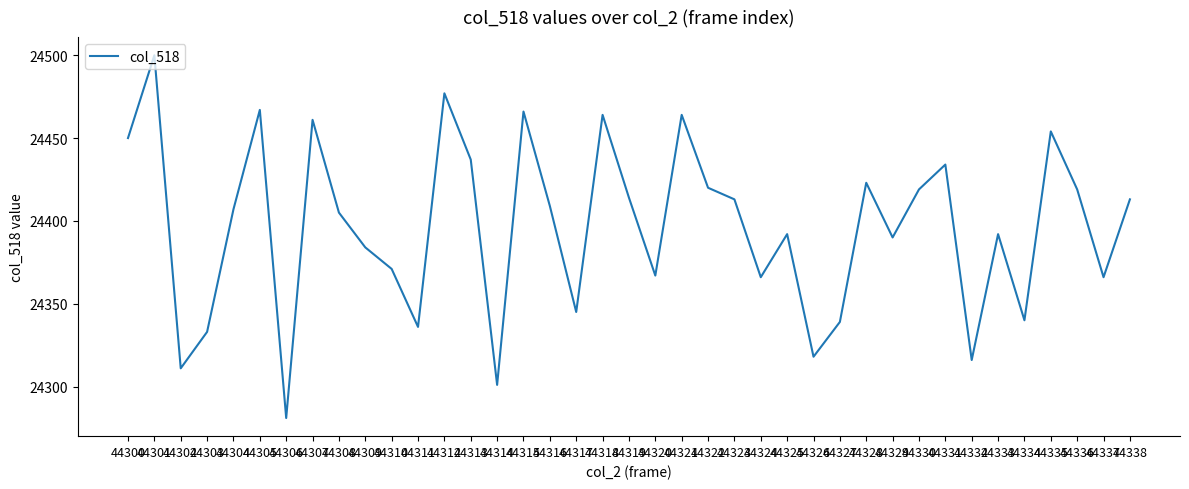

The chart shows a value of 6151 at 44307. True or false?

False